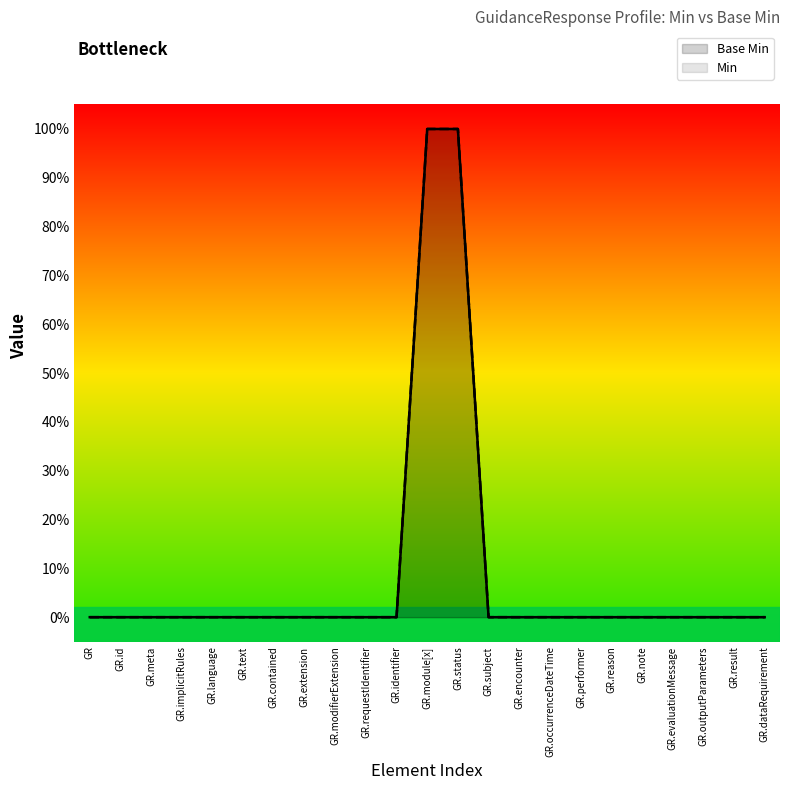

How many values in the Min series exceed 0?

2